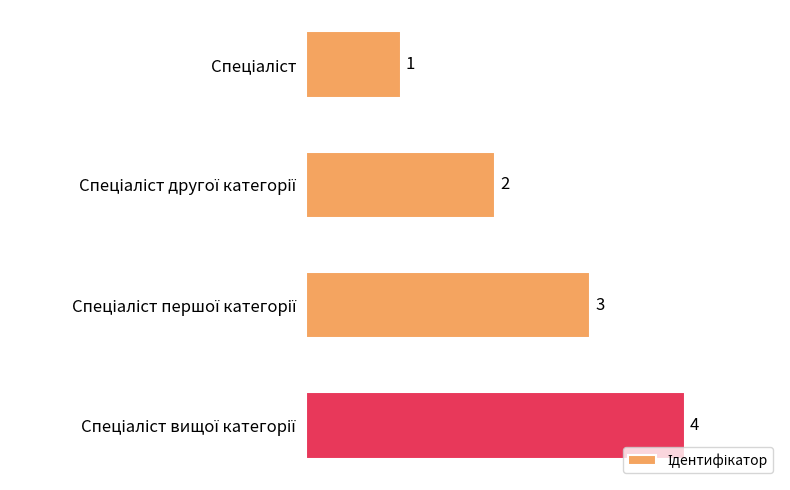

What is the value of the 1st bar from the top?

1